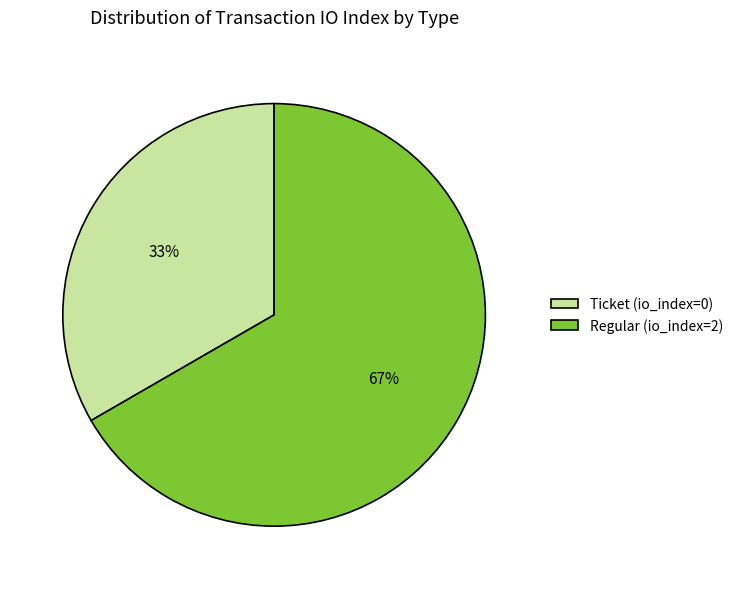

Is there a majority slice in this chart?

Yes